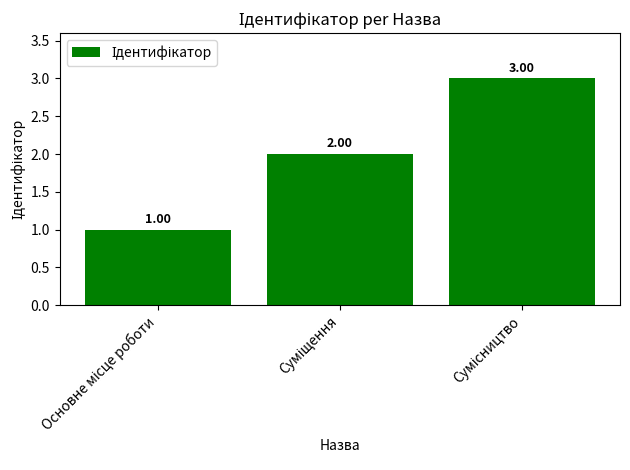

Reading left to right, list all the values displayed in this chart.

1	2	3